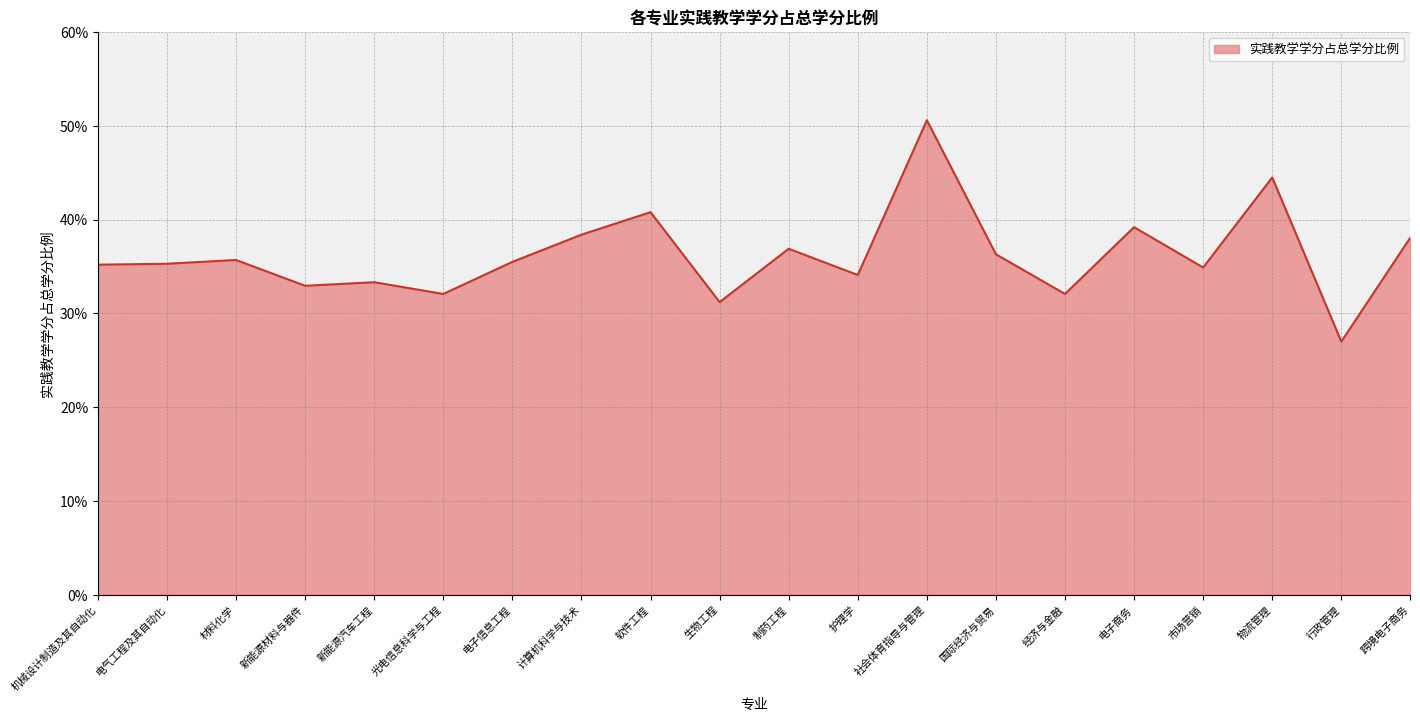

Does the chart display data point markers on the line(s)?

No